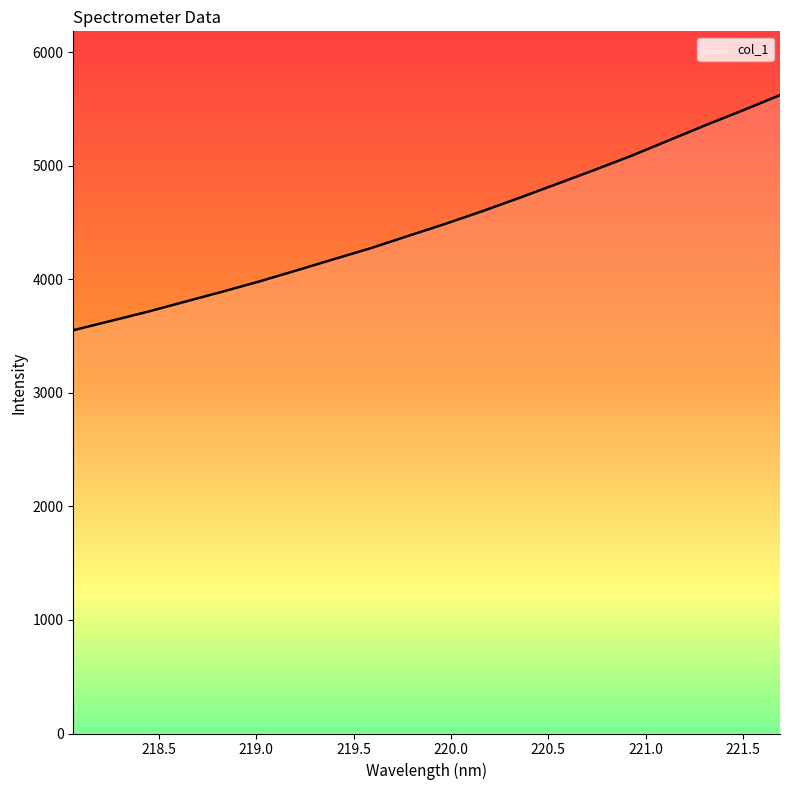

What is the average value?

4495.3